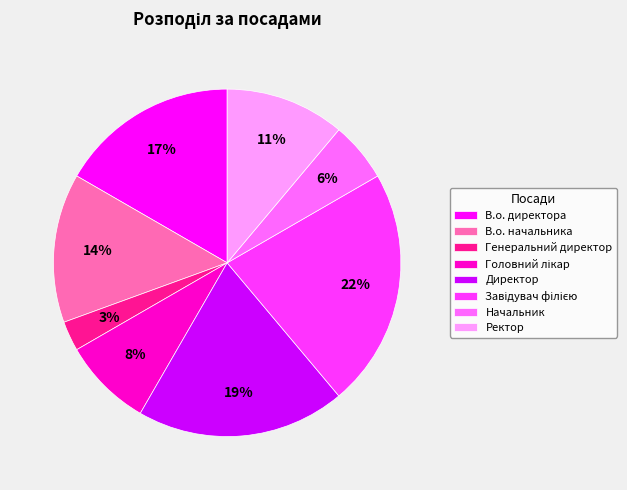

To the nearest percent, what percentage of the pie is Генеральний директор?

3%